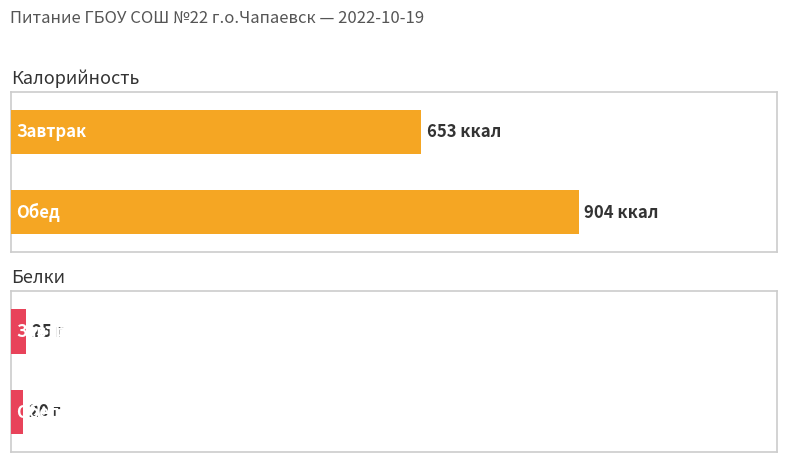

How many bars are there in each group?

2